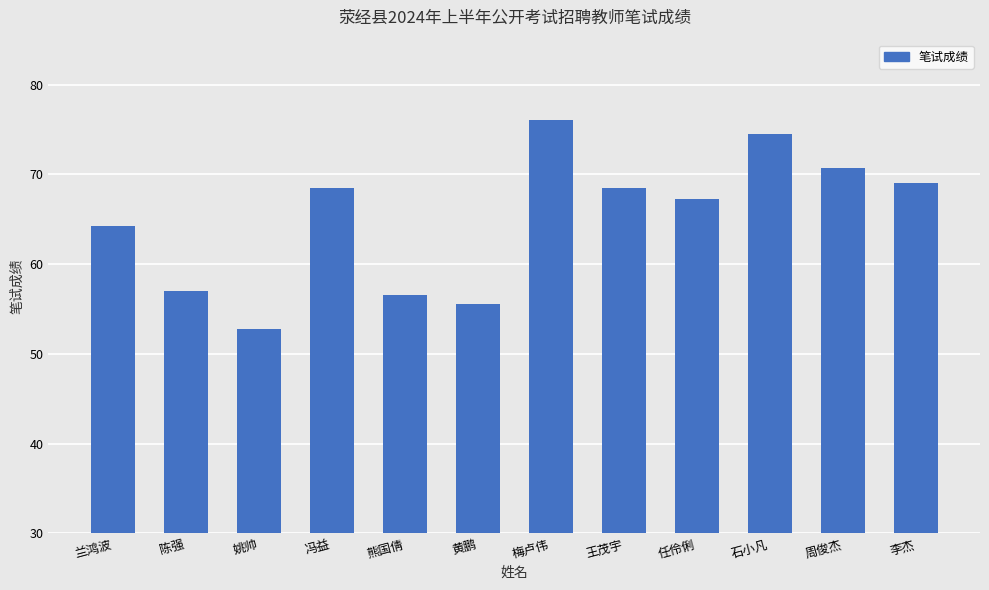

What is the label of the 5th bar from the left?

熊国倩